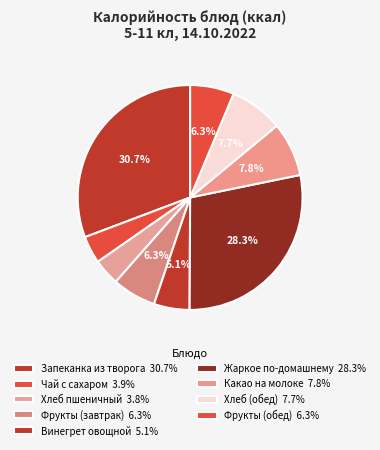

What is the total percentage of Винегрет овощной and Жаркое по-домашнему?

33.4%